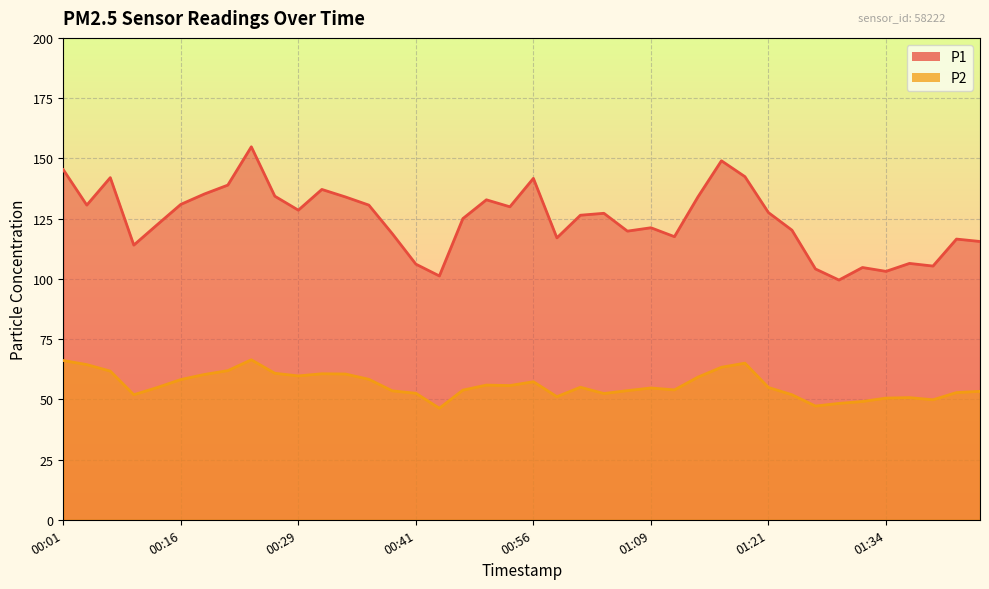

What are all the series names shown in the legend?

P1, P2